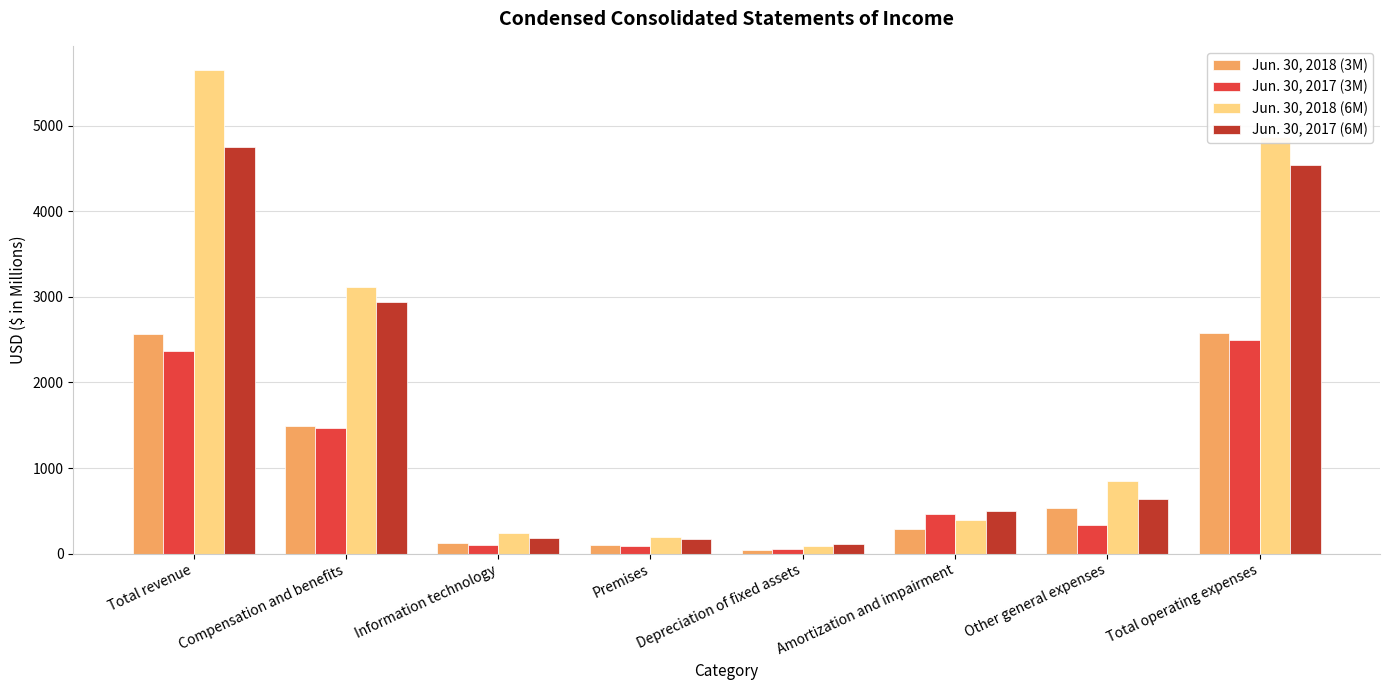

Rank the categories by Jun. 30, 2018 (6M) value from highest to lowest.

Total revenue, Total operating expenses, Compensation and benefits, Other general expenses, Amortization and impairment, Information technology, Premises, Depreciation of fixed assets